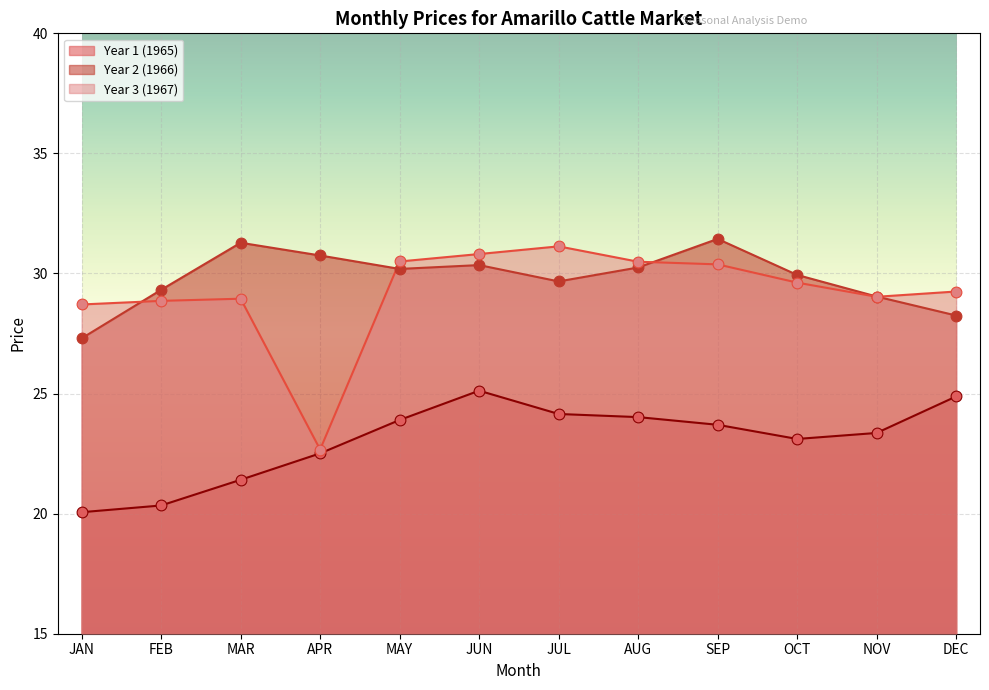

At how many categories does at least one series exceed 27?

12